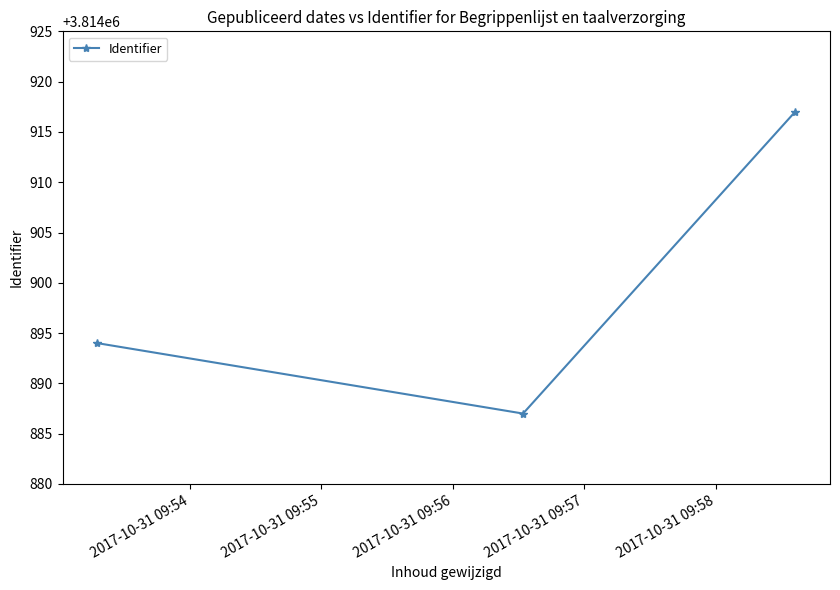

What is the average value?

3814899